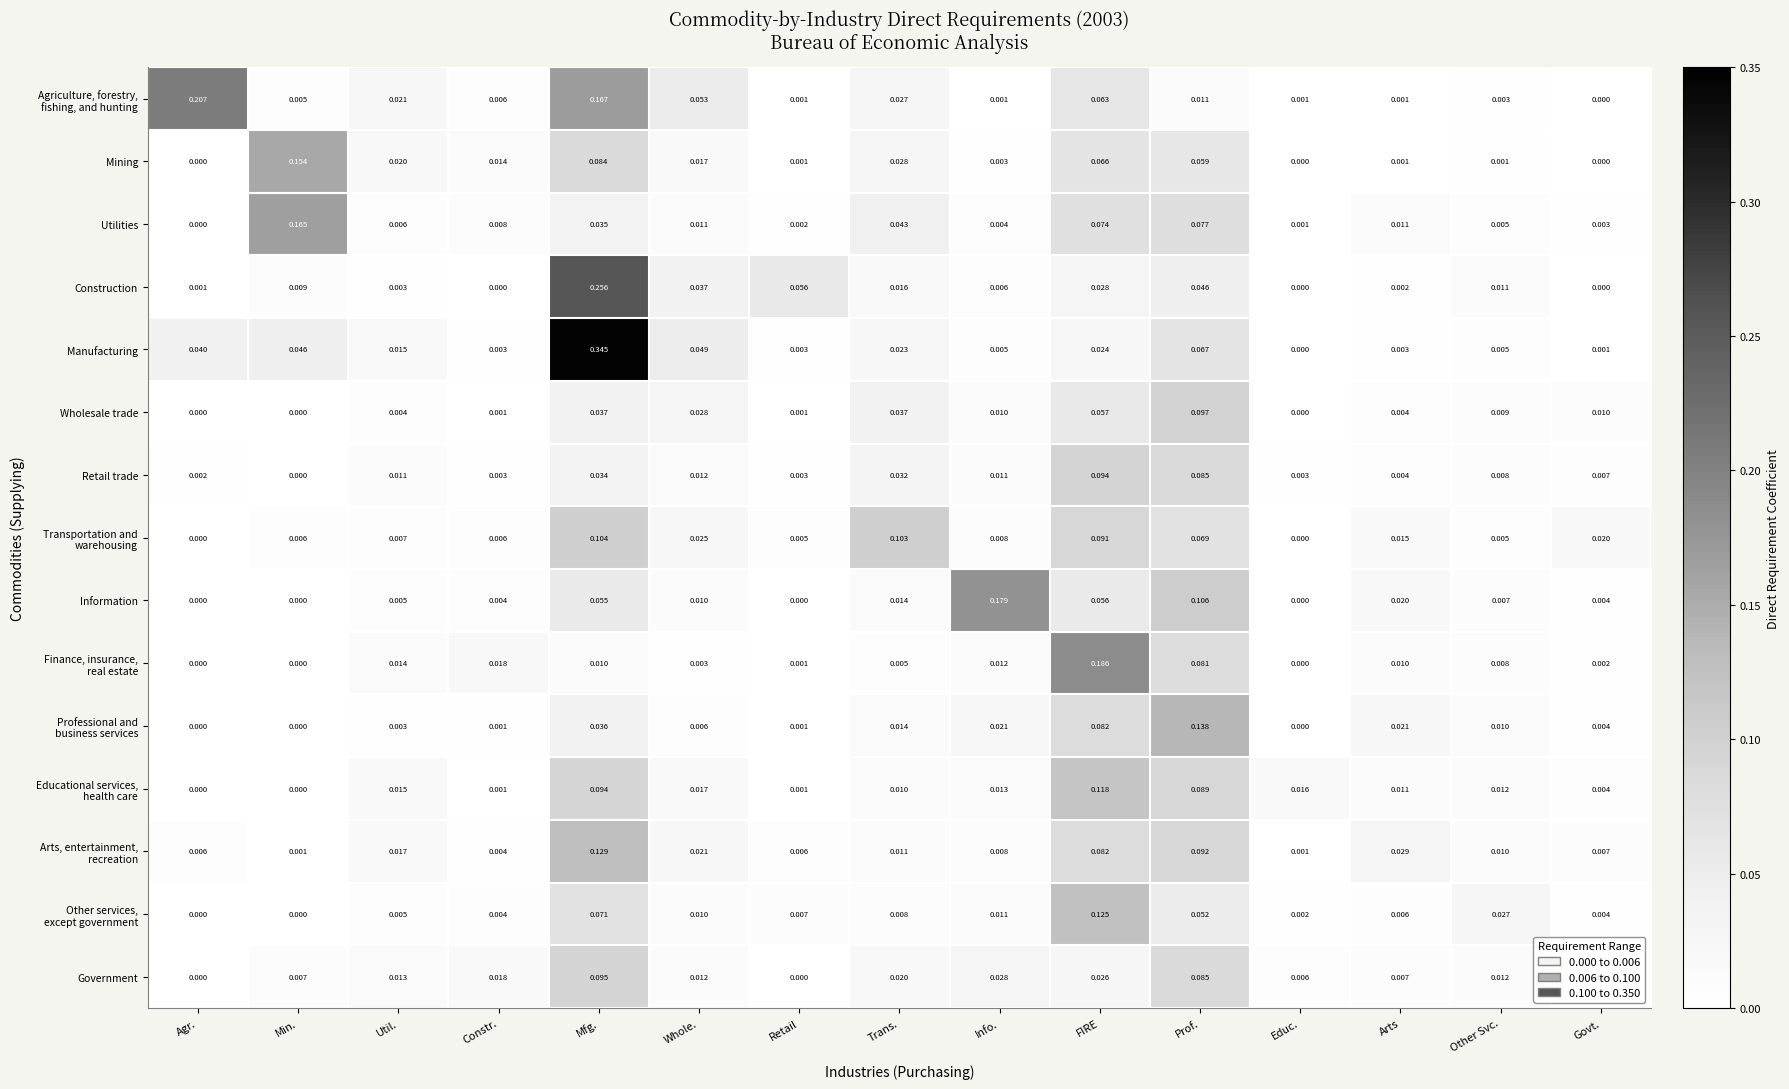

Count the number of data series in this chart.

15